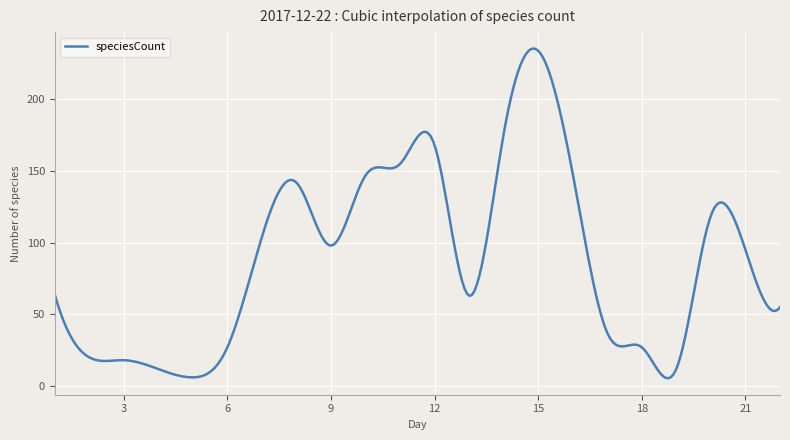

What is the maximum value shown in the chart?

235.5